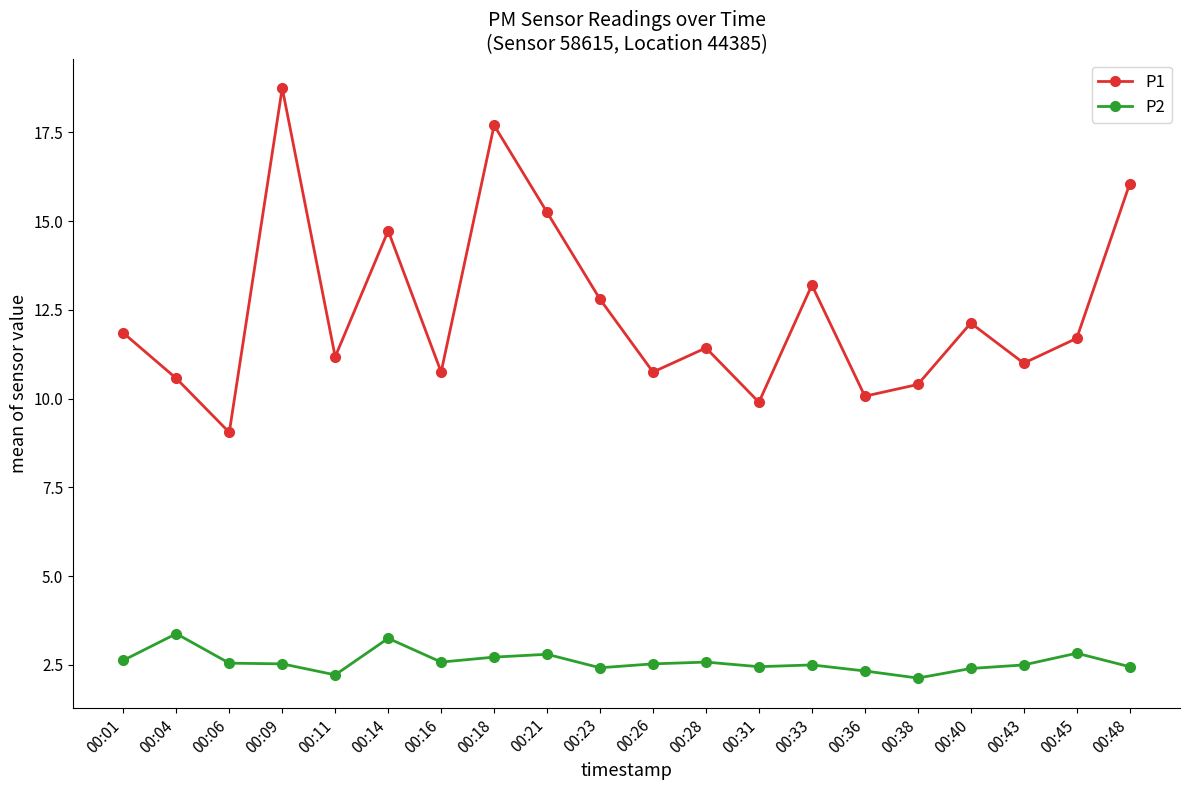

What is the spread (max minus min) of values at 00:06?

6.5